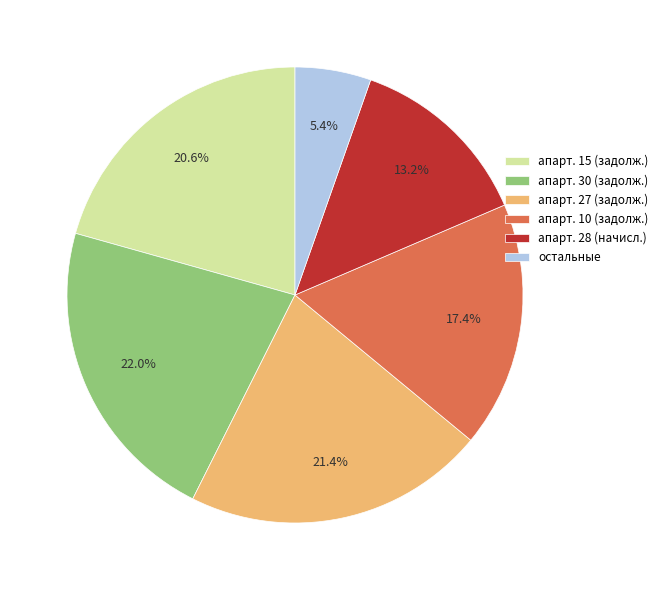

To the nearest percent, what is the average slice percentage?

17%